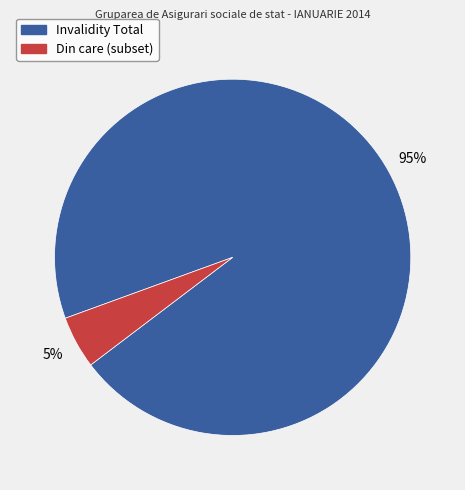

Does any single category account for the majority?

Yes